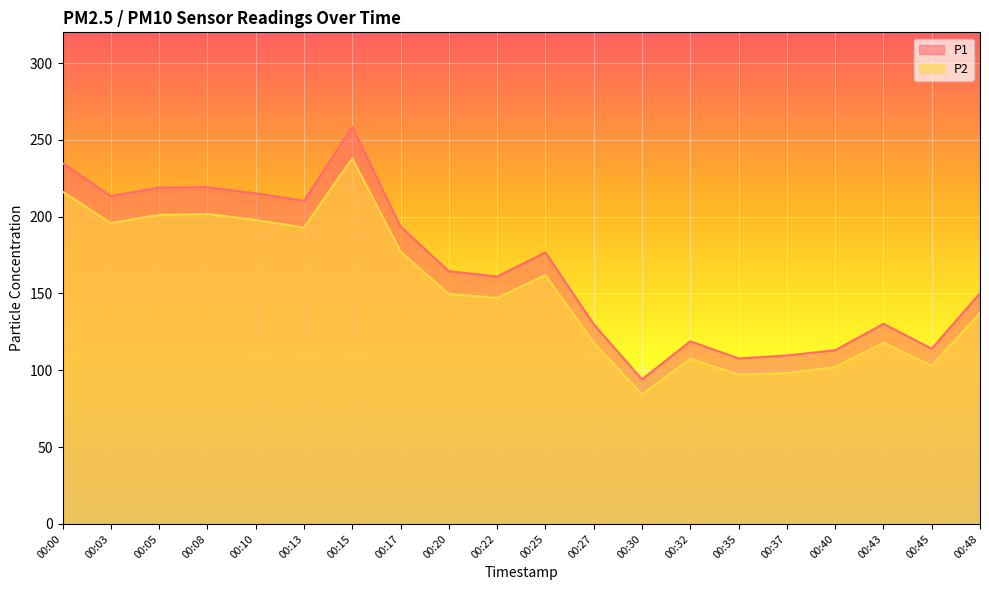

How many data points in P2 are less than 149?

10